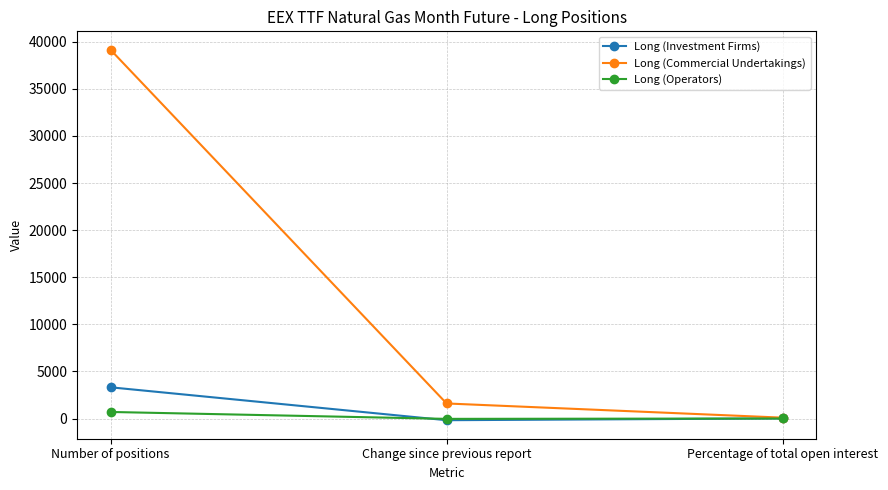

How many lines are shown in the chart?

3